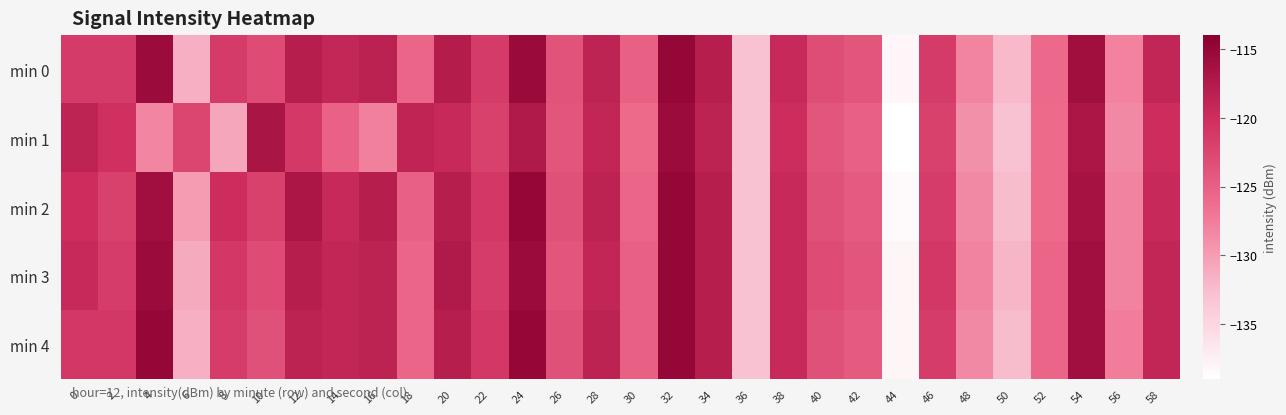

At which category does the chart reach its peak across all series?

32